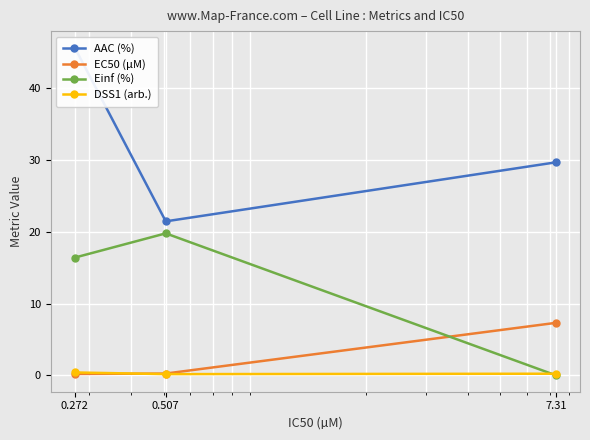

Is this an area chart (filled region under the line)?

No